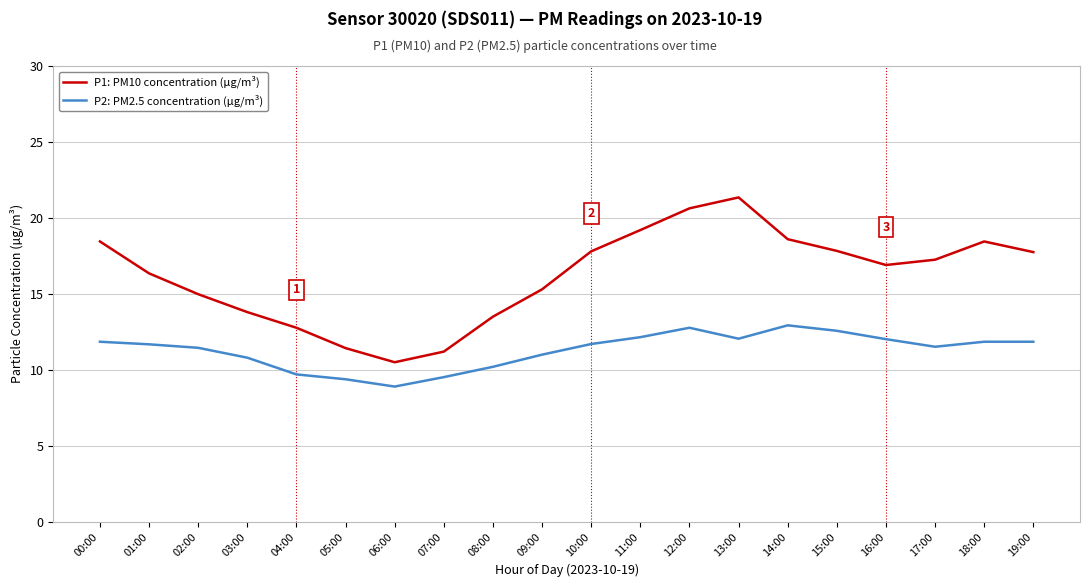

What is the approximate value of P2: PM2.5 concentration (µg/m³) at 06:00?

8.9